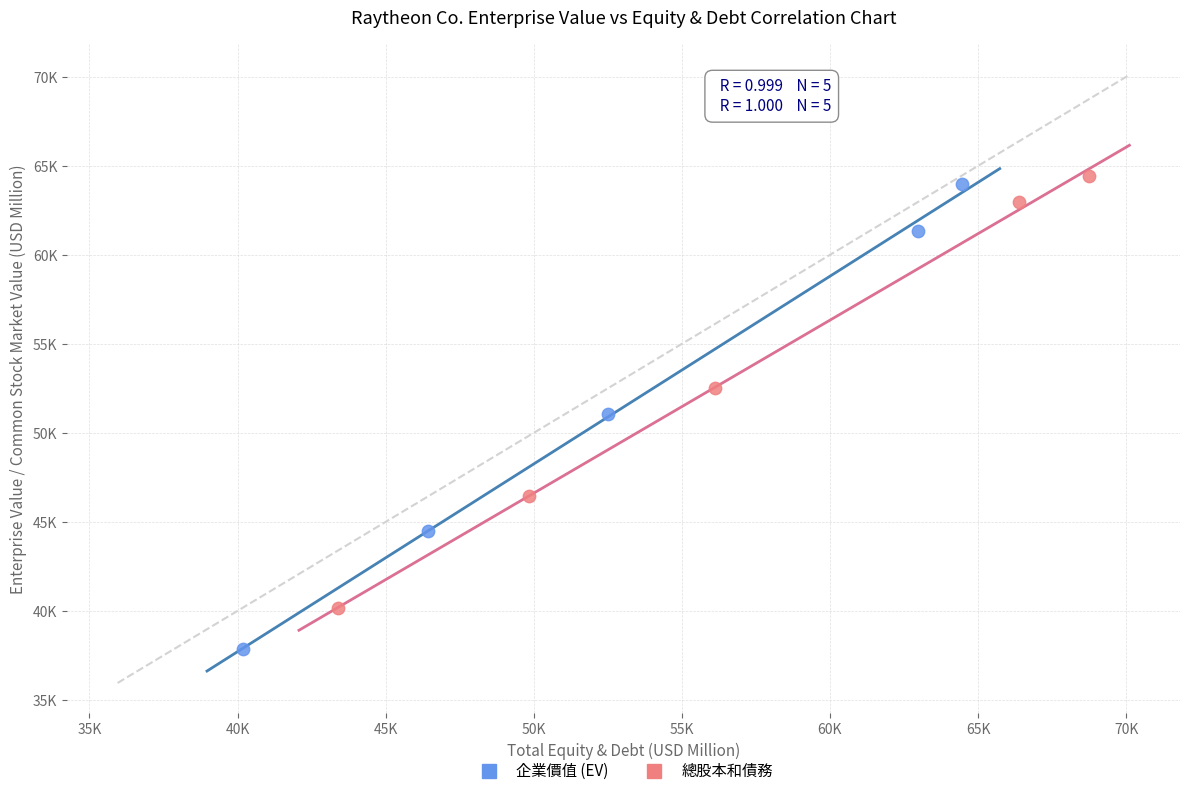

Which series reaches the maximum Y coordinate?

總股本和債務